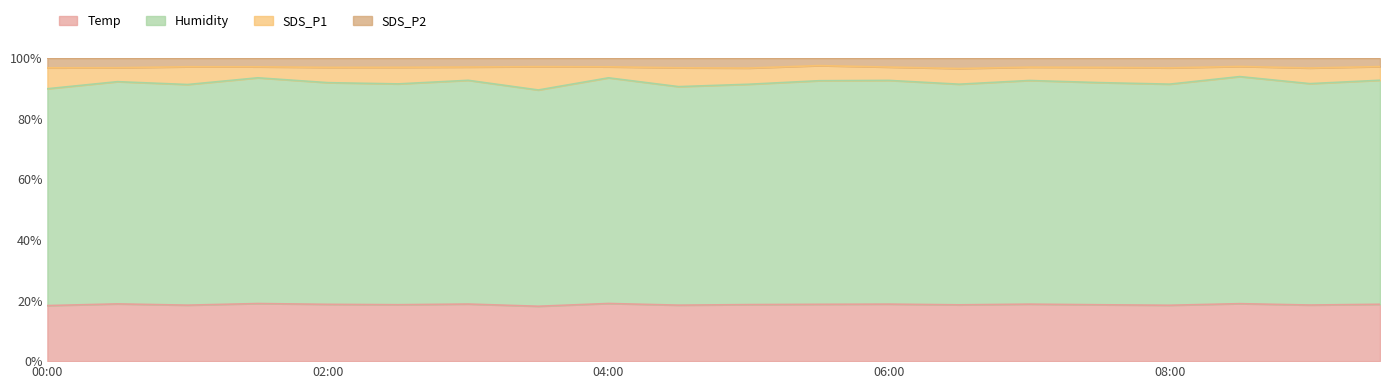

Where does the SDS_P1 series first go above 91?

00:30